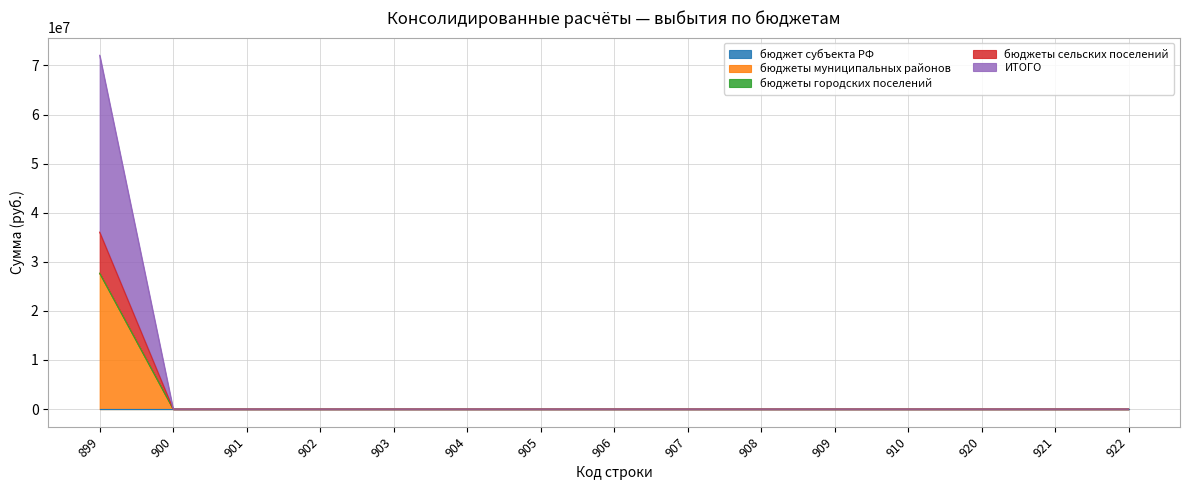

Which series changed the most between 906 and 908?

бюджеты муниципальных районов